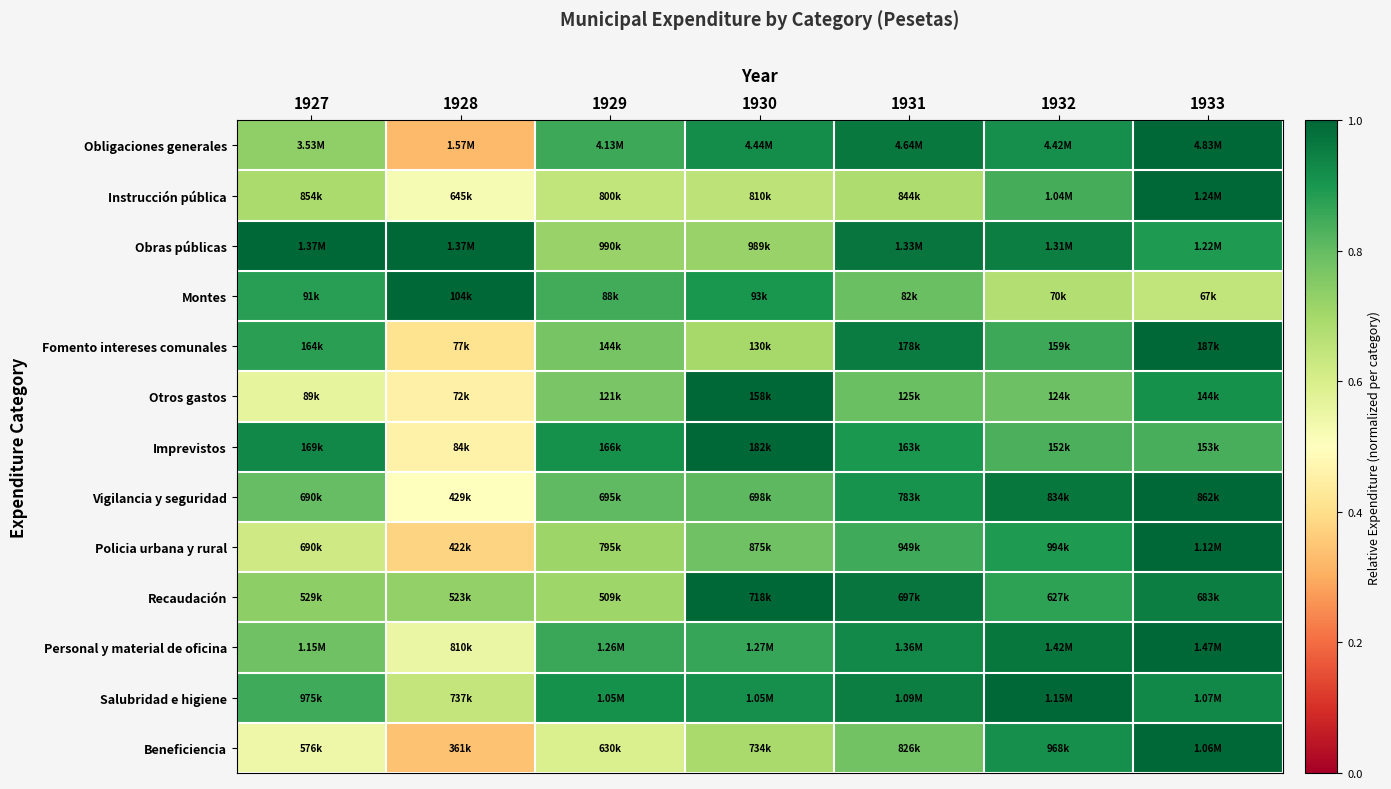

Which has a higher value, 1928 or 1931?

1931